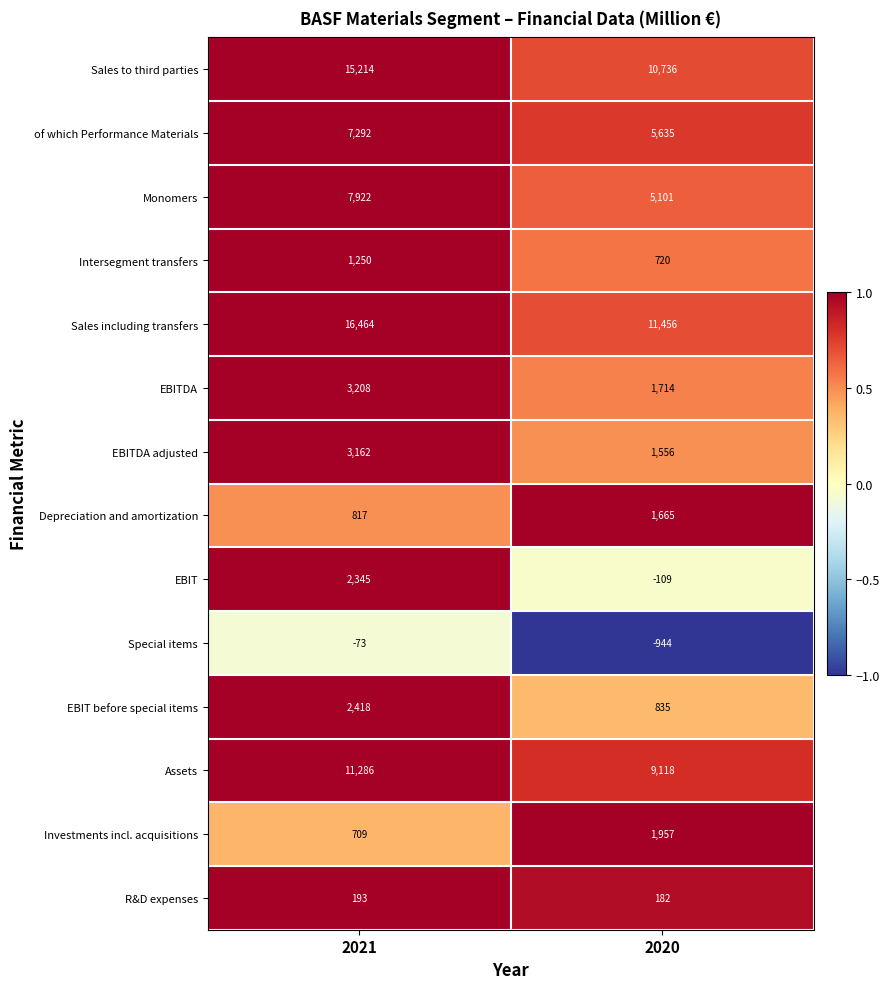

Rank the series at 2020 from lowest to highest value.

Special items, EBIT, R&D expenses, Intersegment transfers, EBIT before special items, EBITDA adjusted, Depreciation and amortization, EBITDA, Investments incl. acquisitions, Monomers, of which Performance Materials, Assets, Sales to third parties, Sales including transfers